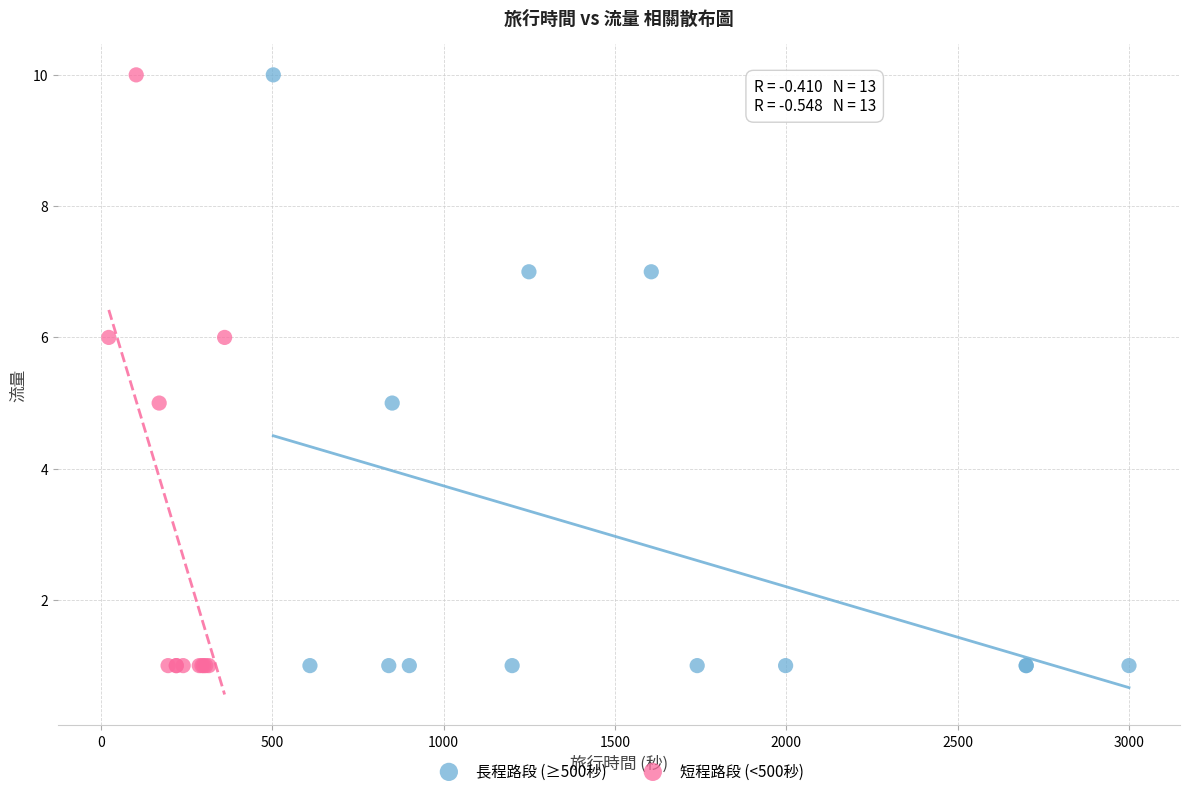

What are all the series names shown in the legend?

長程路段 (≥500秒), 短程路段 (<500秒)